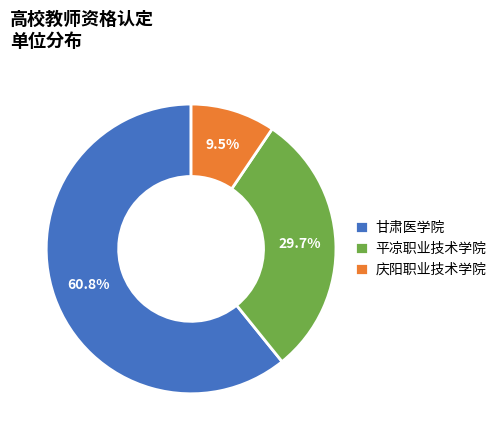

Which category has the smallest portion of the pie?

庆阳职业技术学院